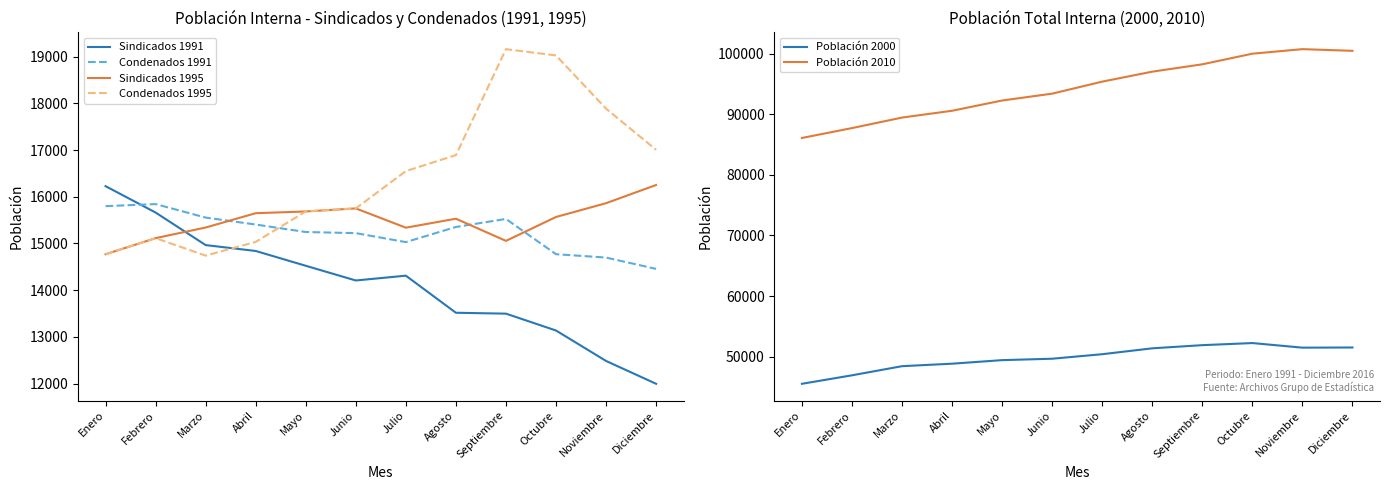

Reading left to right, transcribe all the data shown in this chart.

Sindicados 1991: 16227.0	15662.0	14965.0	14839.0	14522.0	14207.0	14310.0	13516.0	13497.0	13136.0	12484.0	11995.0
Condenados 1991: 15799.0	15843.0	15554.0	15405.0	15245.0	15221.0	15029.0	15353.0	15525.0	14770.0	14698.0	14455.0
Sindicados 1995: 14768.5	15114.0	15341.3	15647.8	15685.0	15750.5	15337.6	15530.1	15055.0	15566.9	15862.0	16252.0
Condenados 1995: 14768.5	15114.0	14739.7	15034.2	15685.0	15750.5	16549.4	16891.9	19161.0	19026.2	17887.0	17006.0
Población 2000: 45532.0	46930.0	48436.0	48846.0	49433.0	49667.0	50410.0	51382.0	51903.0	52249.0	51491.0	51518.0
Población 2010: 86076.0	87707.0	89441.0	90564.0	92255.0	93387.0	95370.0	97014.0	98227.0	99979.0	100728.0	100451.0